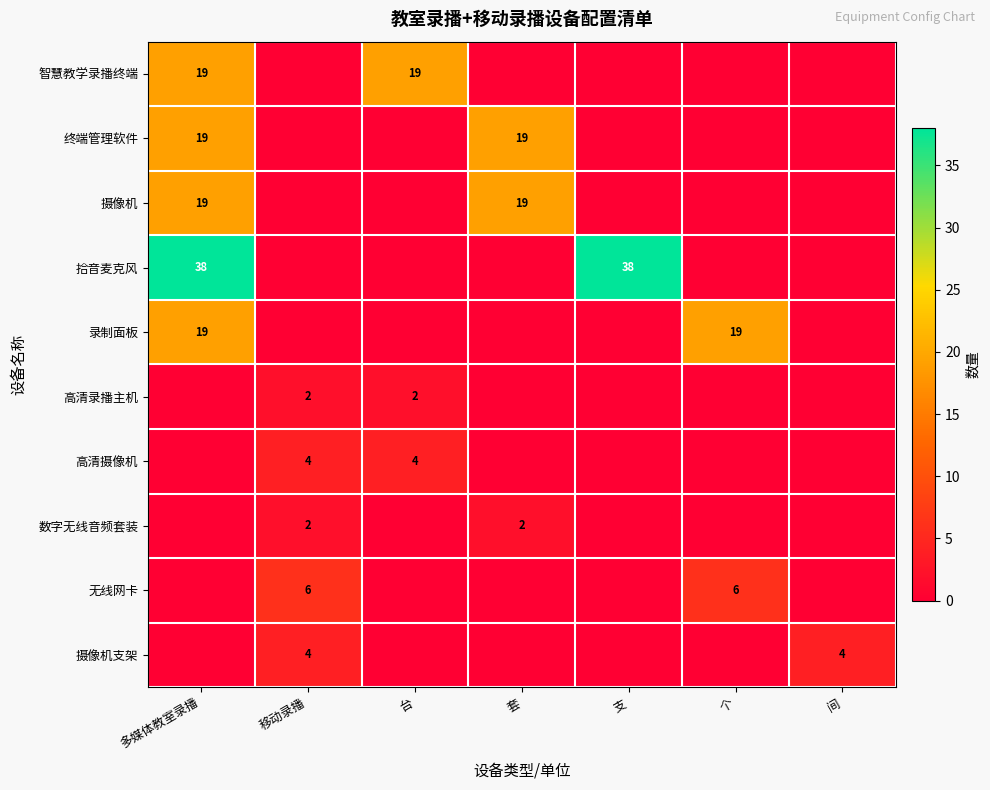

The value of 智慧教学录播终端 at 多媒体教室录播 is 7. True or false?

False